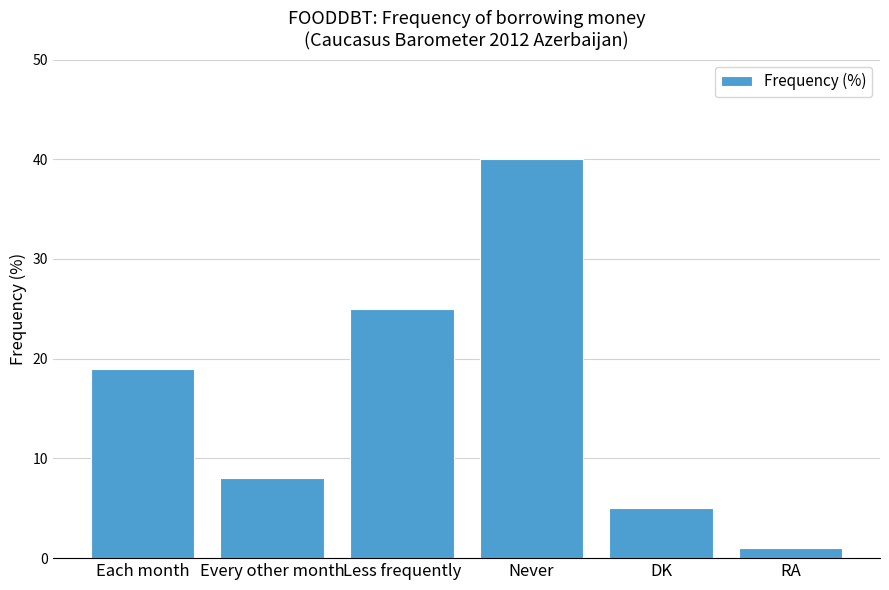

The value at Every other month is 2. True or false?

False